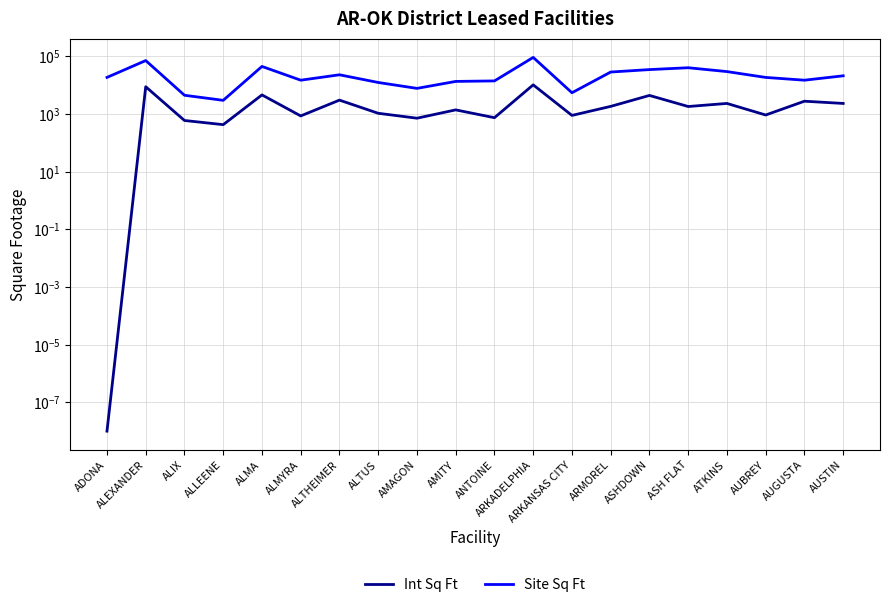

True or false: Int Sq Ft and Site Sq Ft intersect in this chart.

False